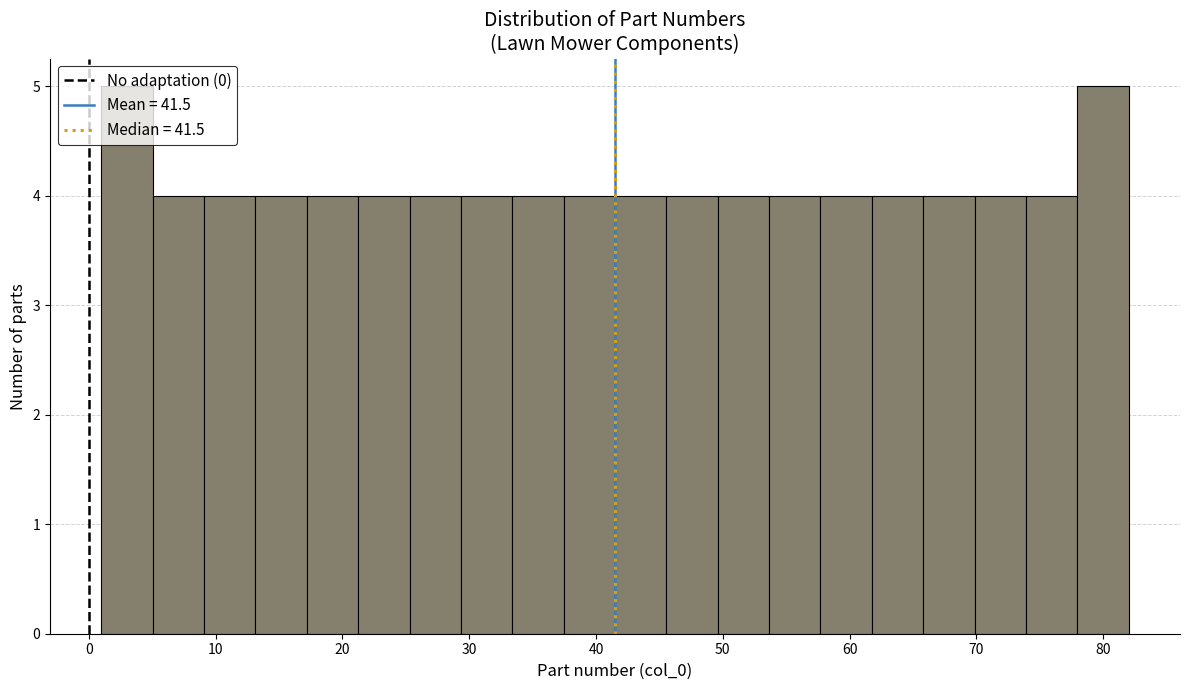

Reading left to right, transcribe this chart: for each bar, give the range it covers on the x-axis and its height. Neither the bar edges nor the heights are printed on the chart, so give them approximately, as read against the axes.

1 to 5: 5
5 to 9: 4
9 to 13: 4
13 to 17: 4
17 to 21: 4
21 to 25: 4
25 to 29: 4
29 to 33: 4
33 to 37: 4
37 to 42: 4
42 to 46: 4
46 to 50: 4
50 to 54: 4
54 to 58: 4
58 to 62: 4
62 to 66: 4
66 to 70: 4
70 to 74: 4
74 to 78: 4
78 to 82: 5